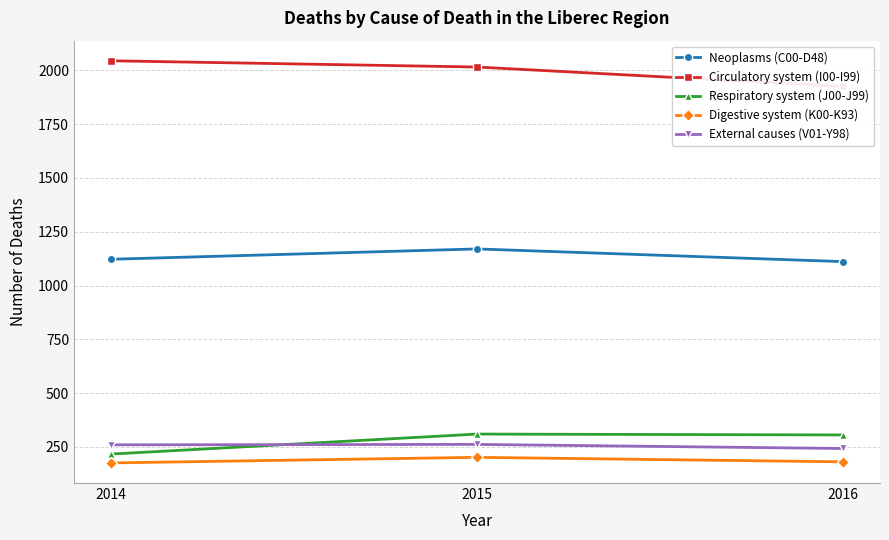

List the series in order of their peak value, highest first.

Circulatory system (I00-I99), Neoplasms (C00-D48), Respiratory system (J00-J99), External causes (V01-Y98), Digestive system (K00-K93)